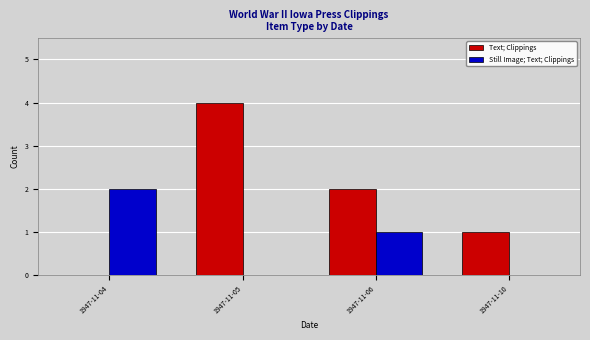

The Text; Clippings series shows 2 at 1947-11-04. True or false?

False